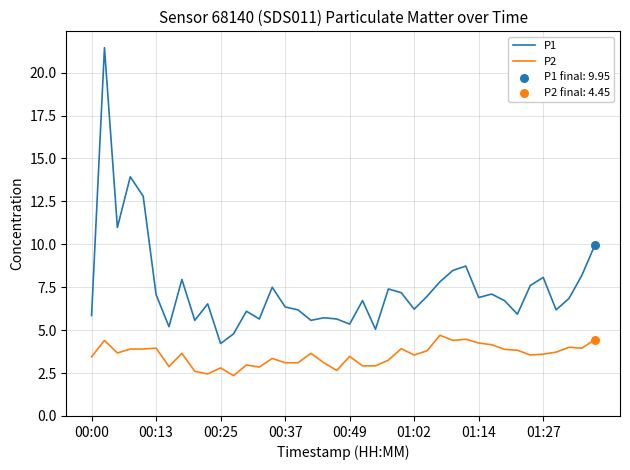

Which series has the largest total across all categories?

P1